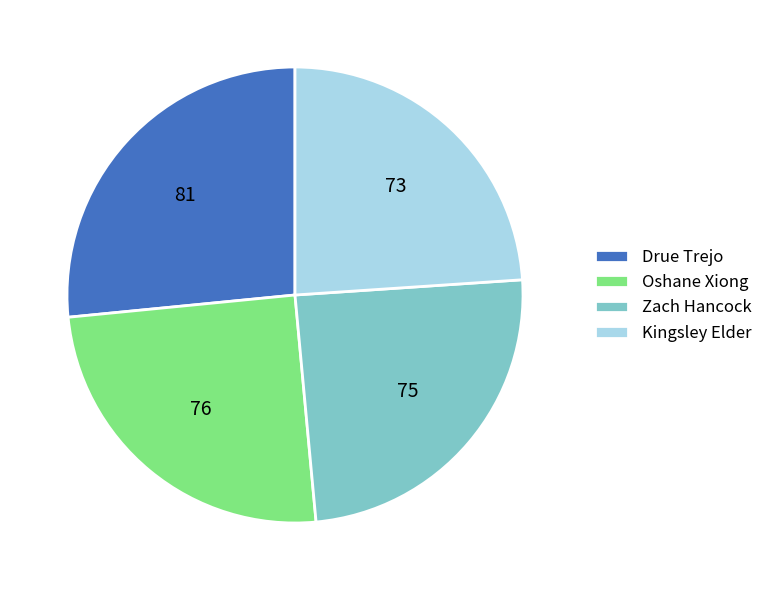

What is the smallest slice in the pie chart?

Kingsley Elder